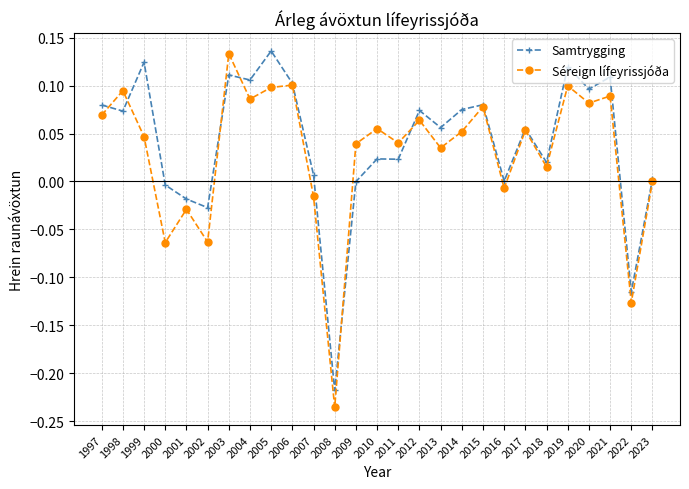

True or false: Séreign lífeyrissjóða and Samtrygging cross at least once.

True